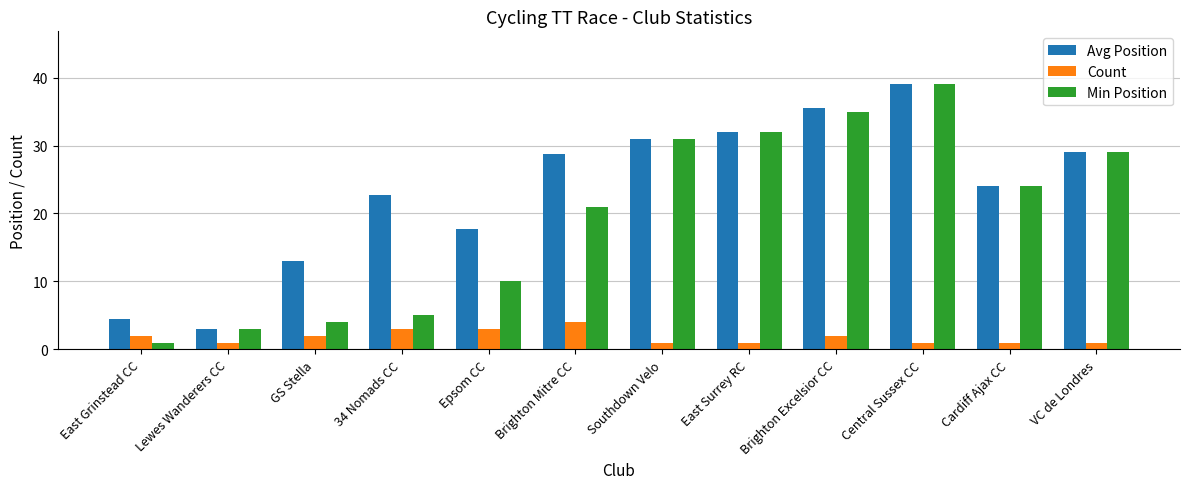

How many values in the Avg Position series exceed 28?

6